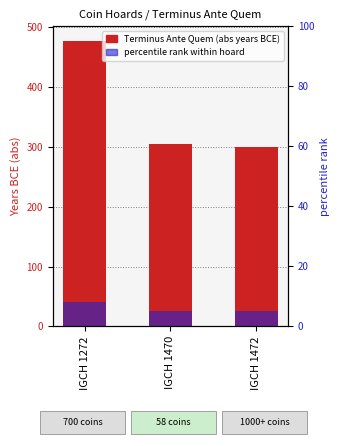

True or false: Terminus Ante Quem (abs) has a value of 447.1 at IGCH 1470.

False